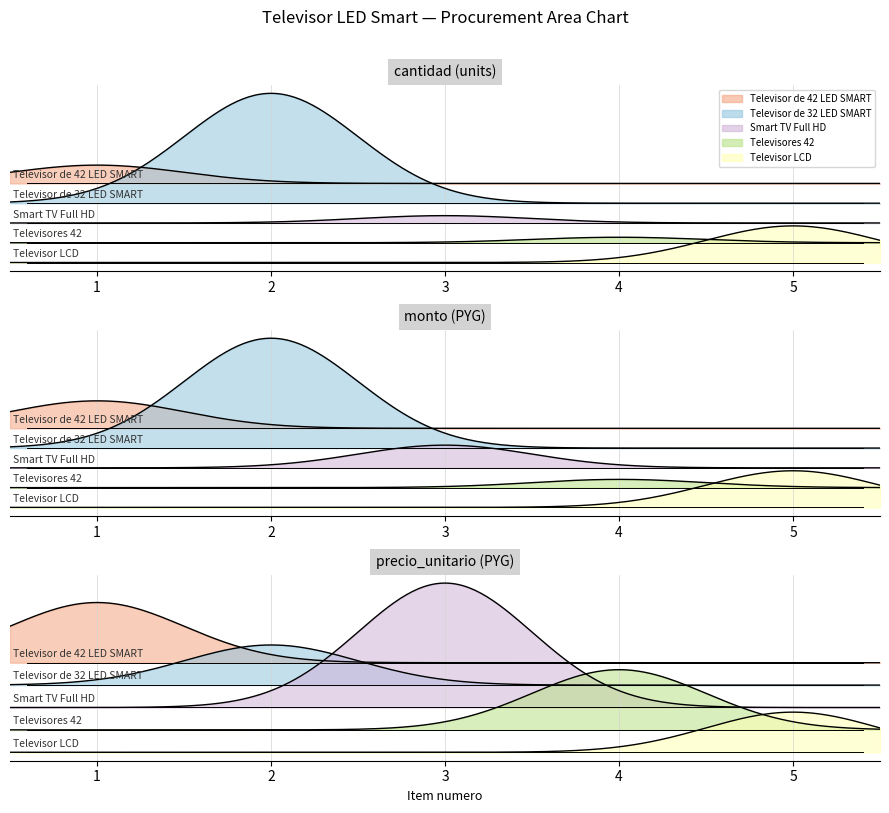

Between 2 and 5, which is larger?

2